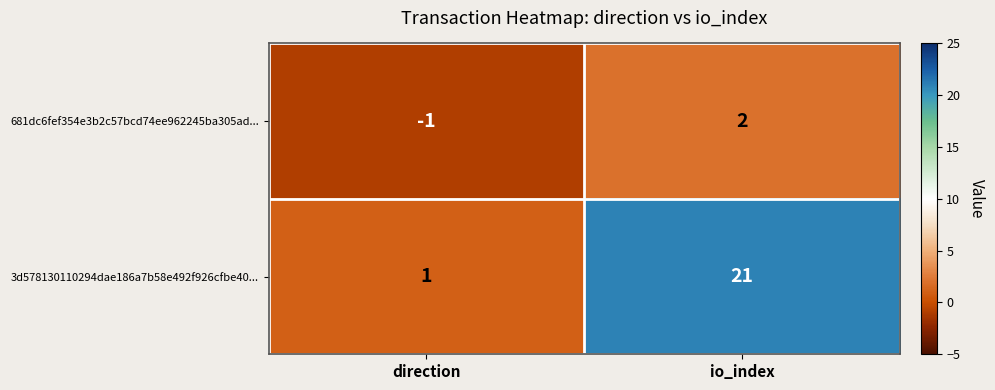

At io_index, list the series in order from smallest to largest.

681dc6fef354e3b2c57bcd74ee962245ba305ad..., 3d578130110294dae186a7b58e492f926cfbe40...